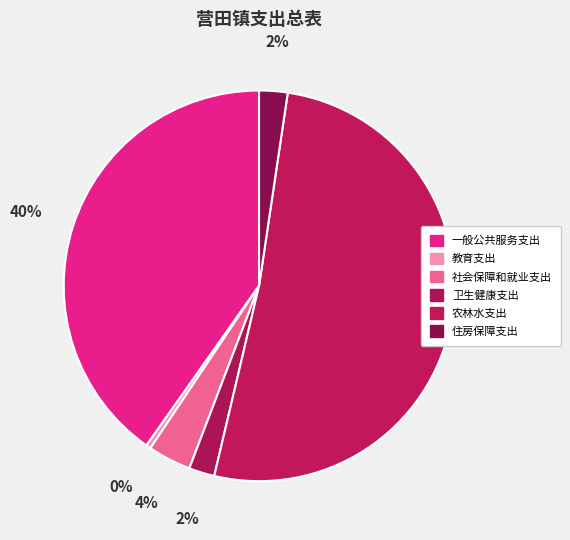

Does 农林水支出 represent more than half of the total?

Yes